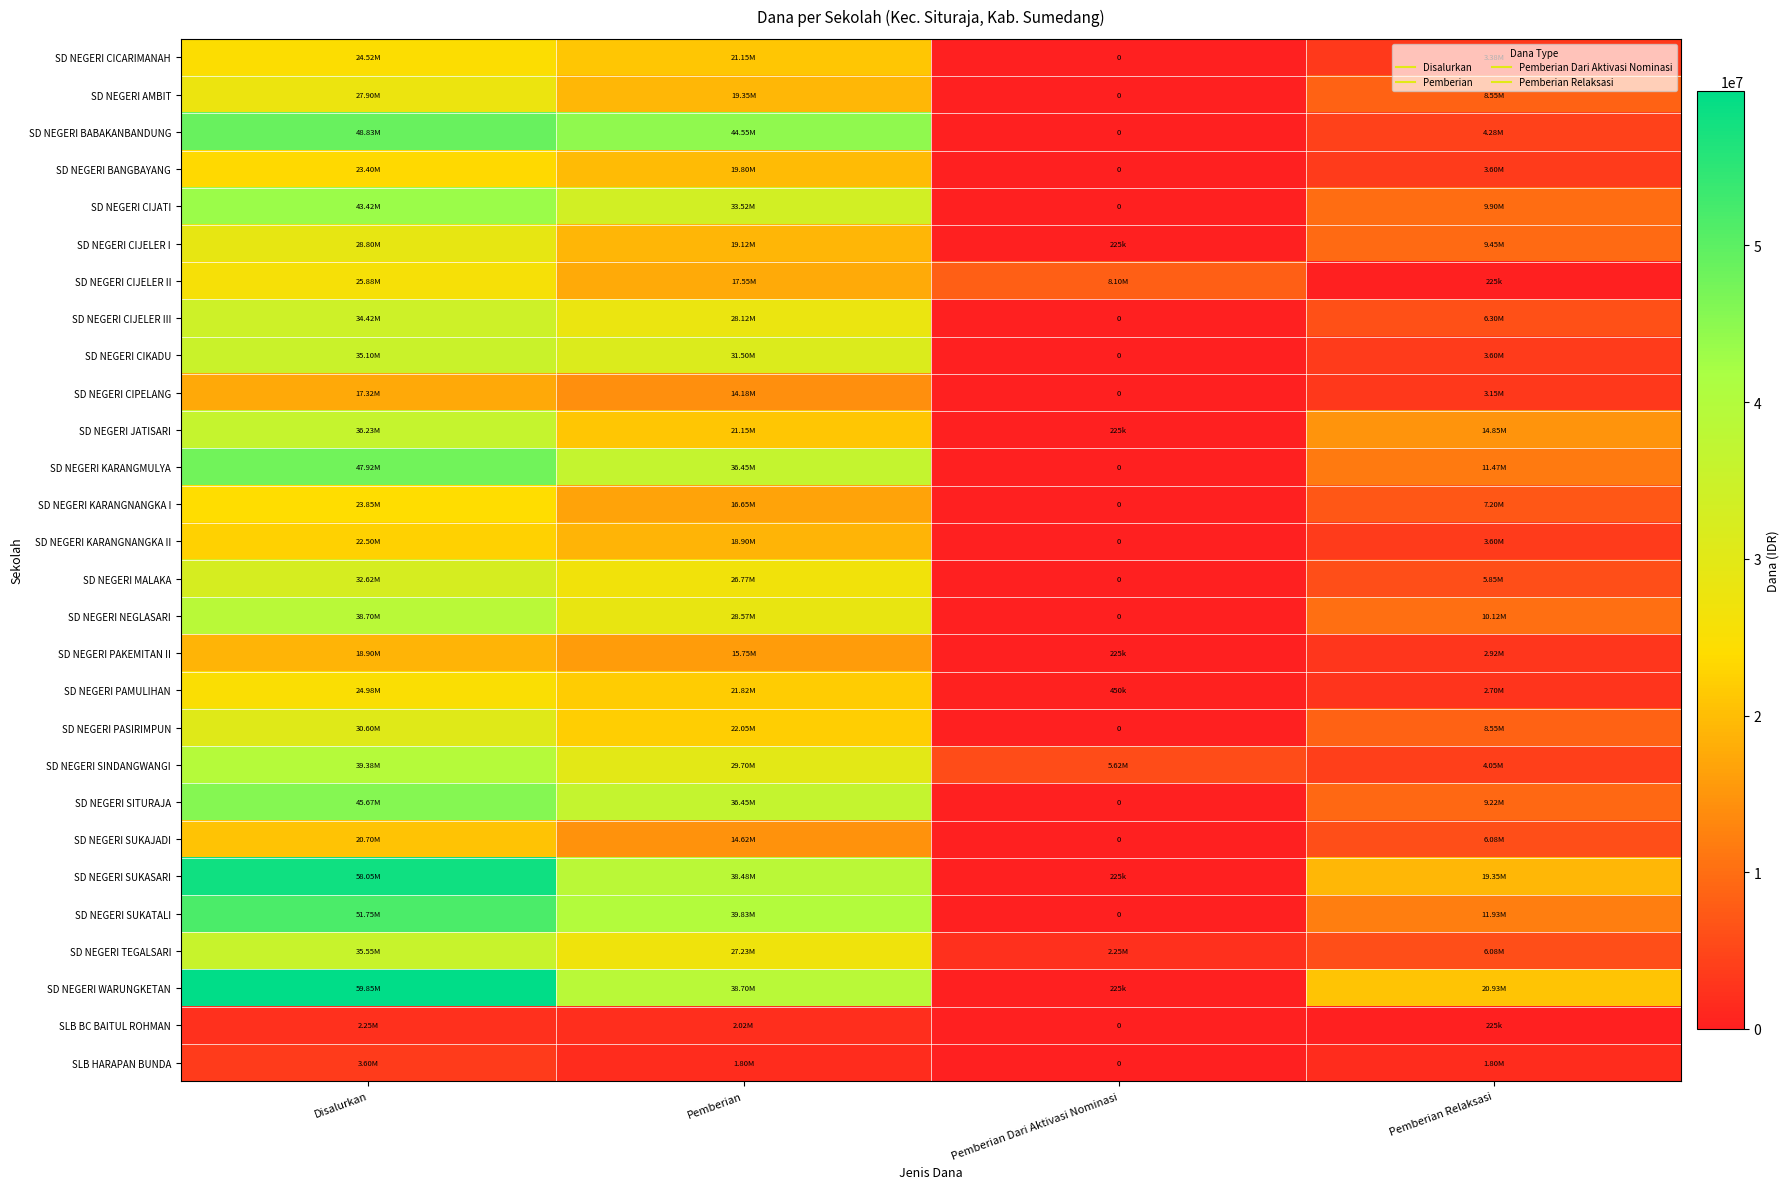

True or false: SD NEGERI CIKADU has a value of -15627746 at Pemberian Dari Aktivasi Nominasi.

False